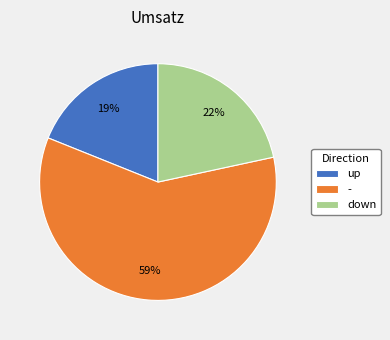

Which has a higher value, down or up?

down